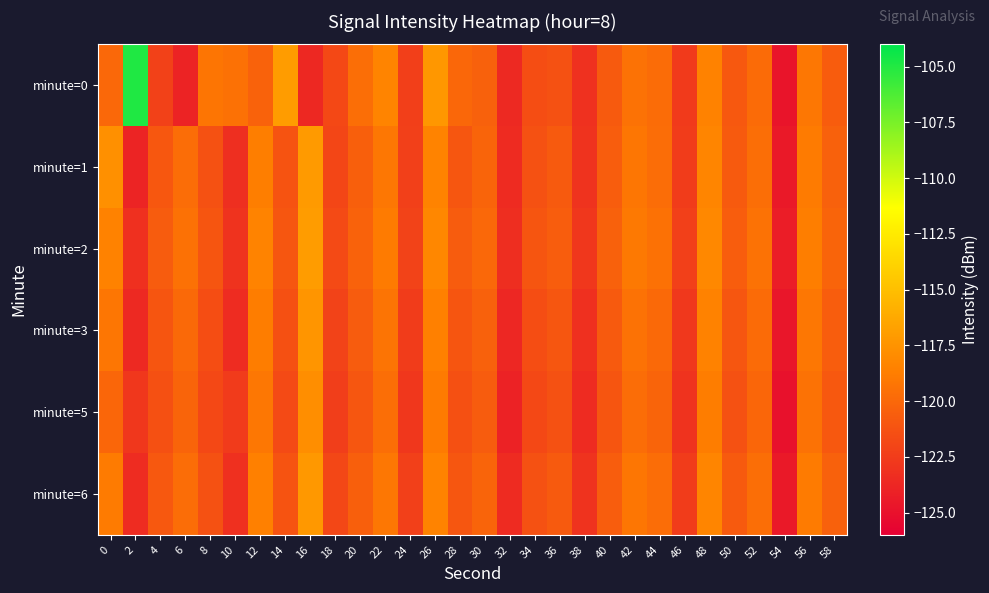

Which has a higher value, 18 or 6?

18